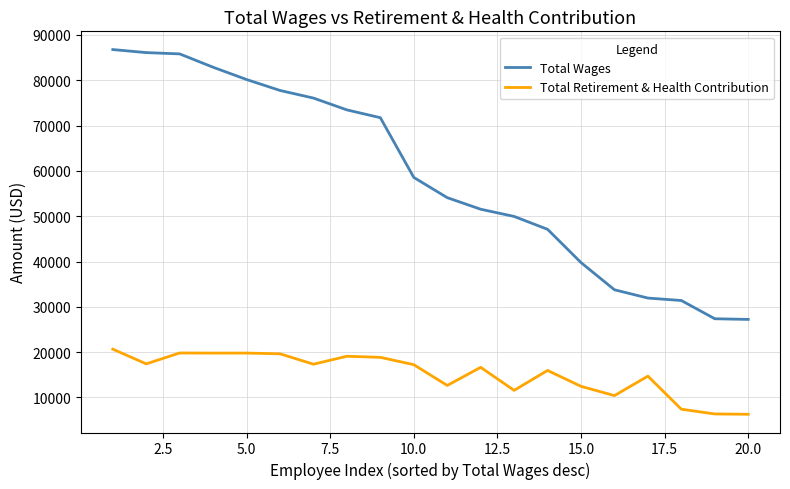

How many lines are shown in the chart?

2